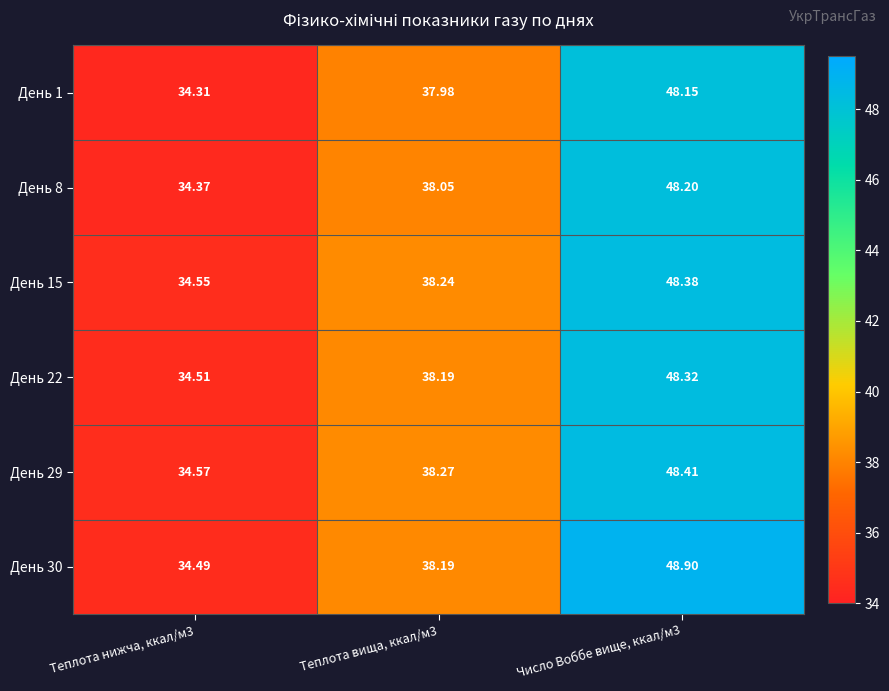

How many categories are shown in the chart?

3